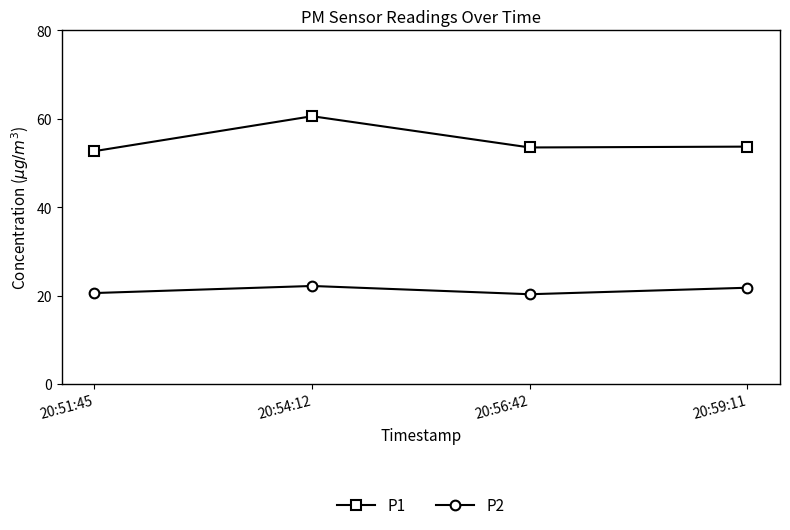

At how many categories does at least one series exceed 51?

4